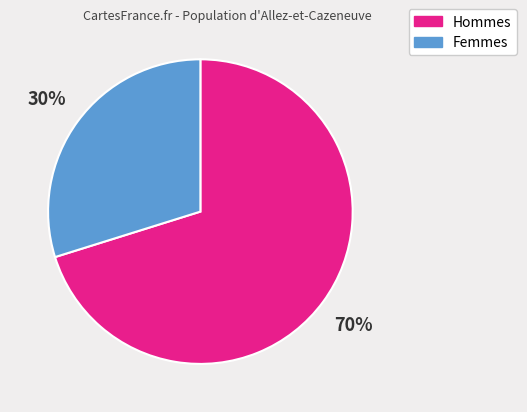

Is there a majority slice in this chart?

Yes